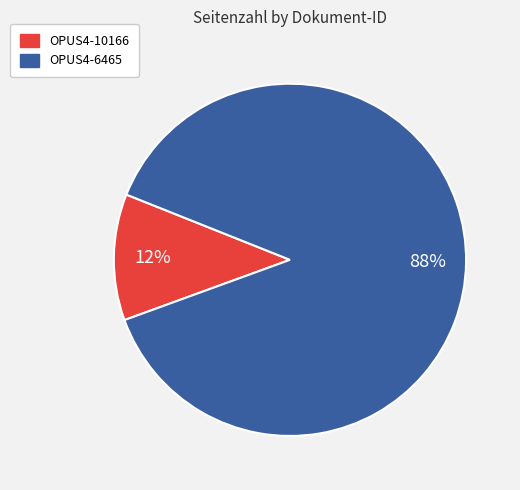

The OPUS4-10166 slice represents 12% of the pie. True or false?

True